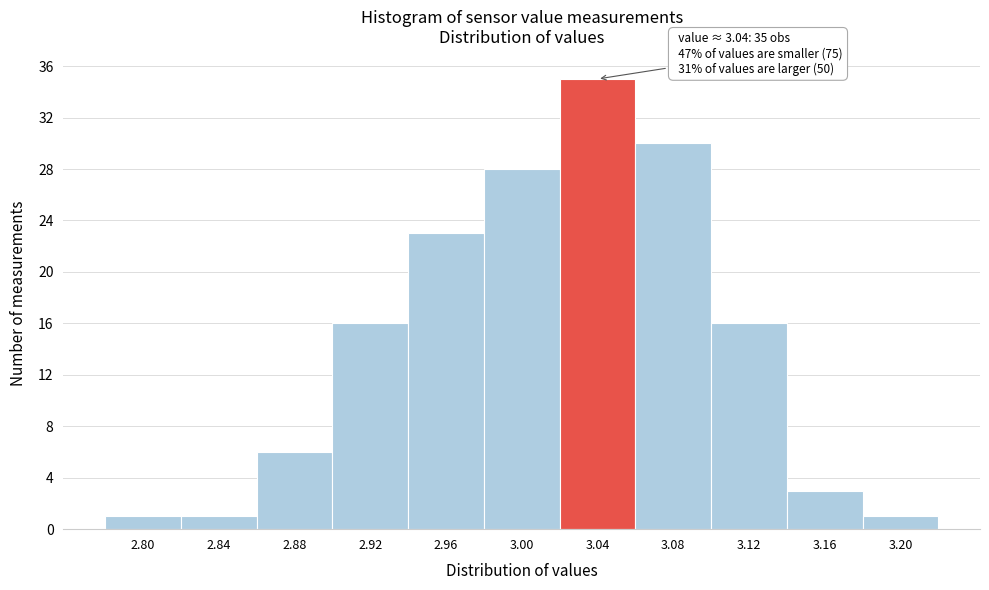

Reading left to right, extract all data points from this chart.

2.80=1	2.84=1	2.88=6	2.92=16	2.96=23	3.00=28	3.04=35	3.08=30	3.12=16	3.16=3	3.20=1